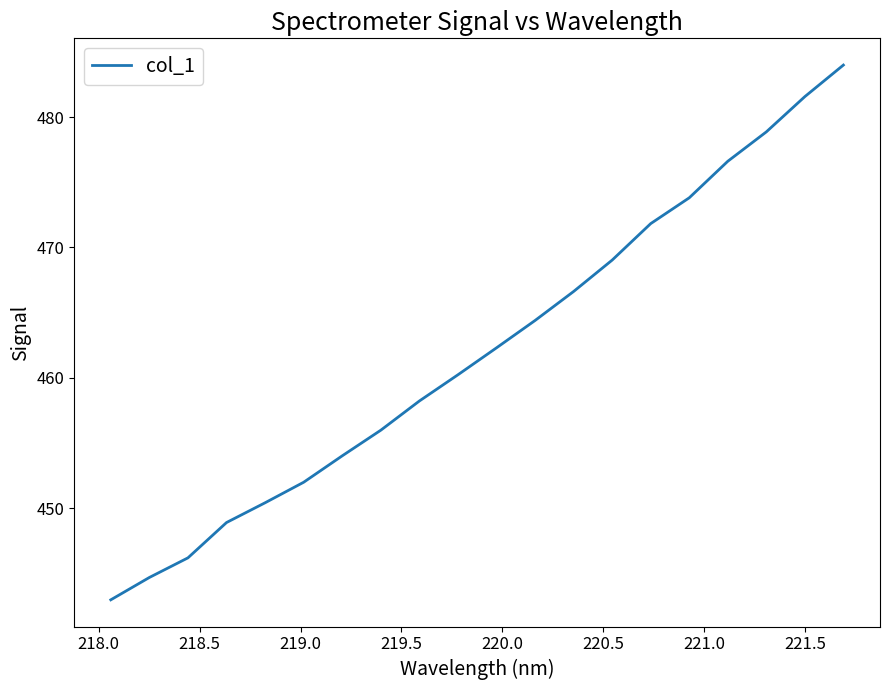

What is the greatest value displayed?

484.0